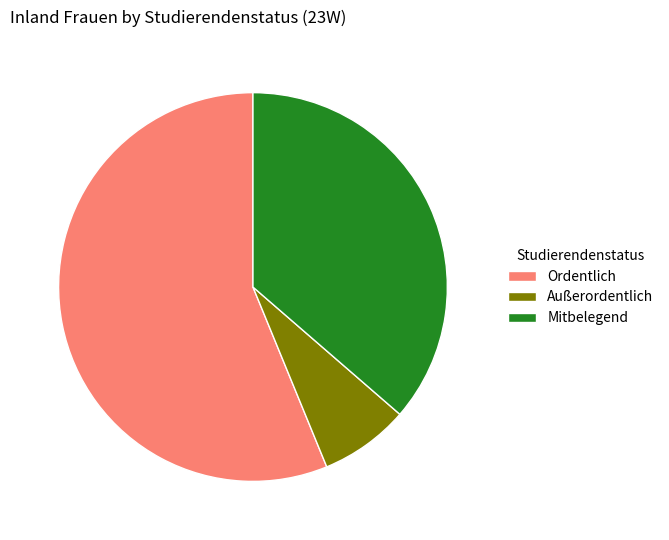

The Ordentlich slice represents 48% of the pie. True or false?

False